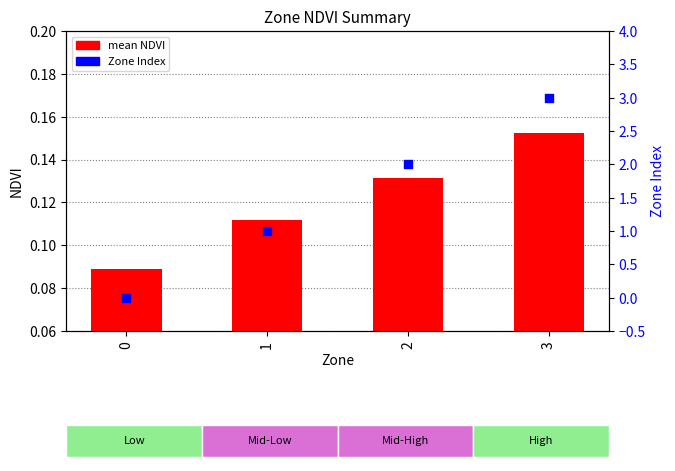

What are all the series names shown in the legend?

mean NDVI, Zone Index